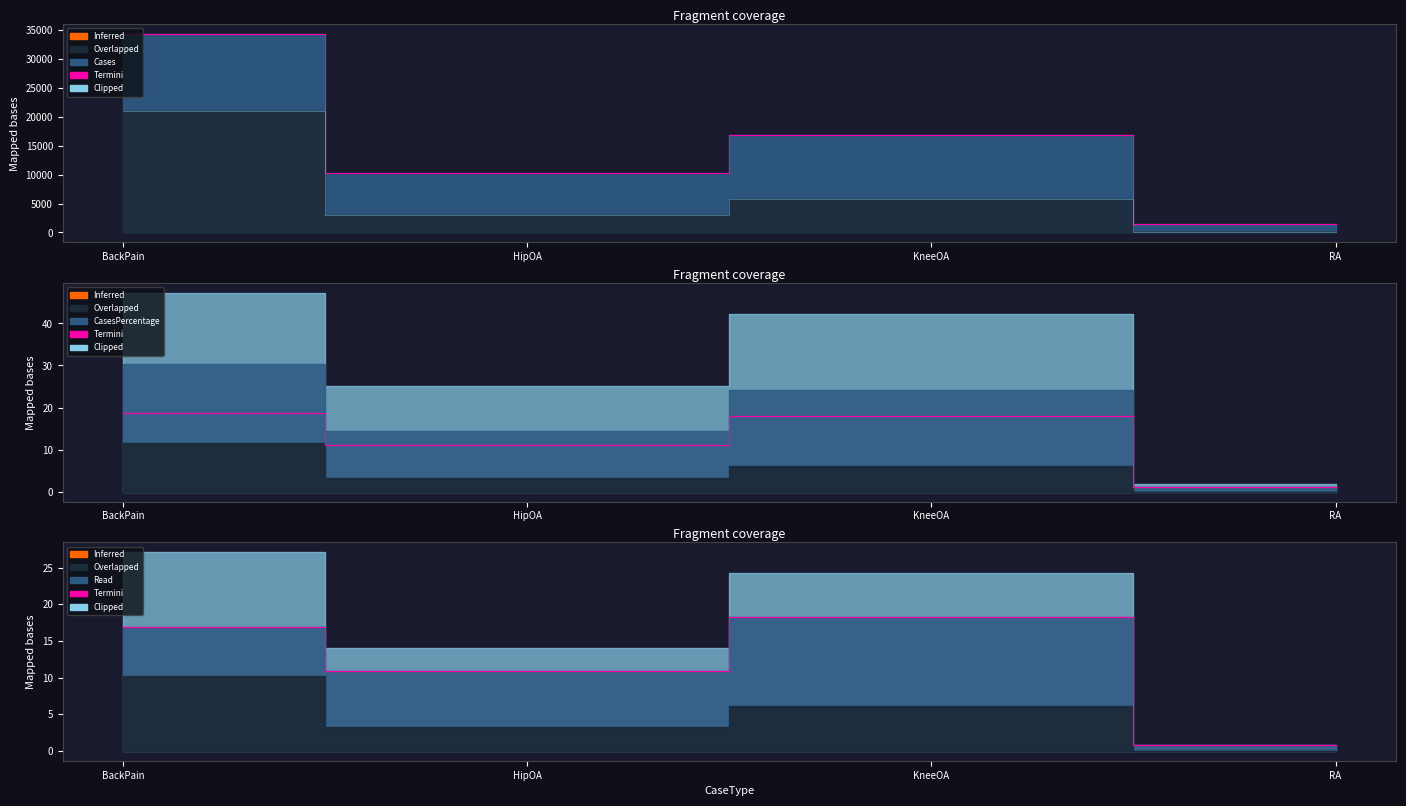

What is the value of the Termini point at the 2nd from the left?

10.9